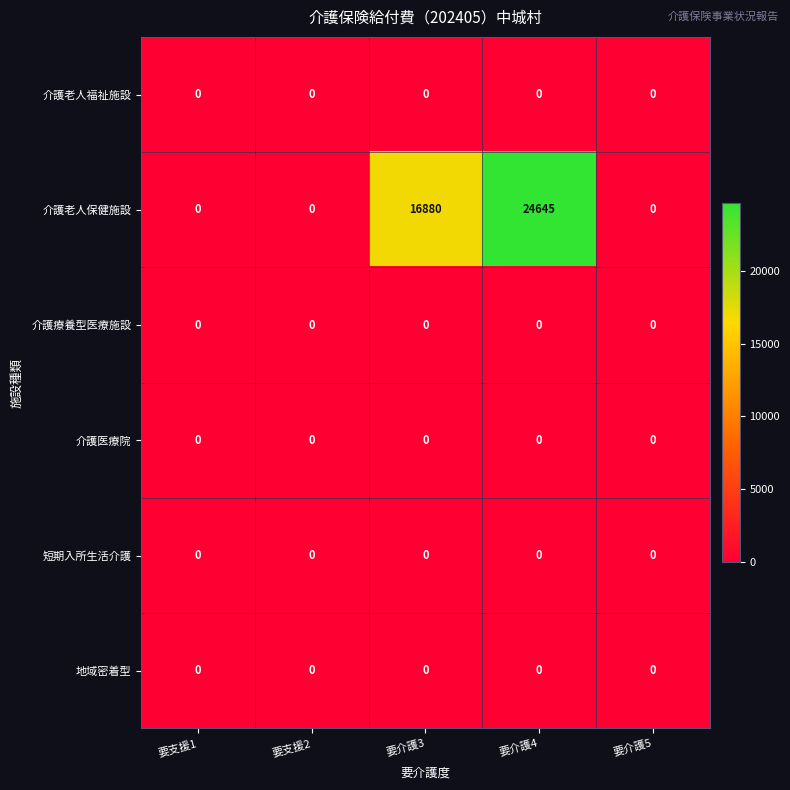

What is the difference between the highest and lowest values at 要介護3?

16880